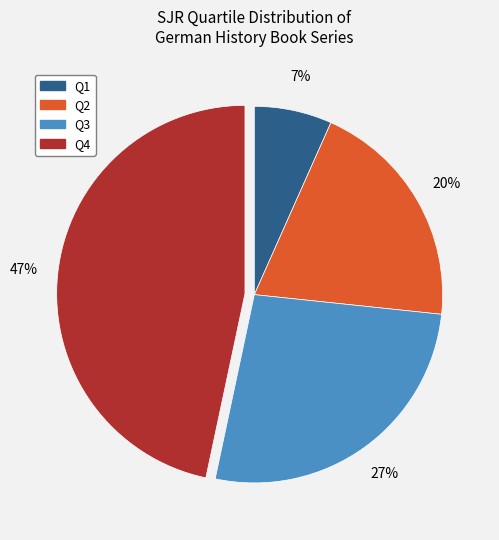

Is the sum of Q4 and Q1 greater than half?

Yes